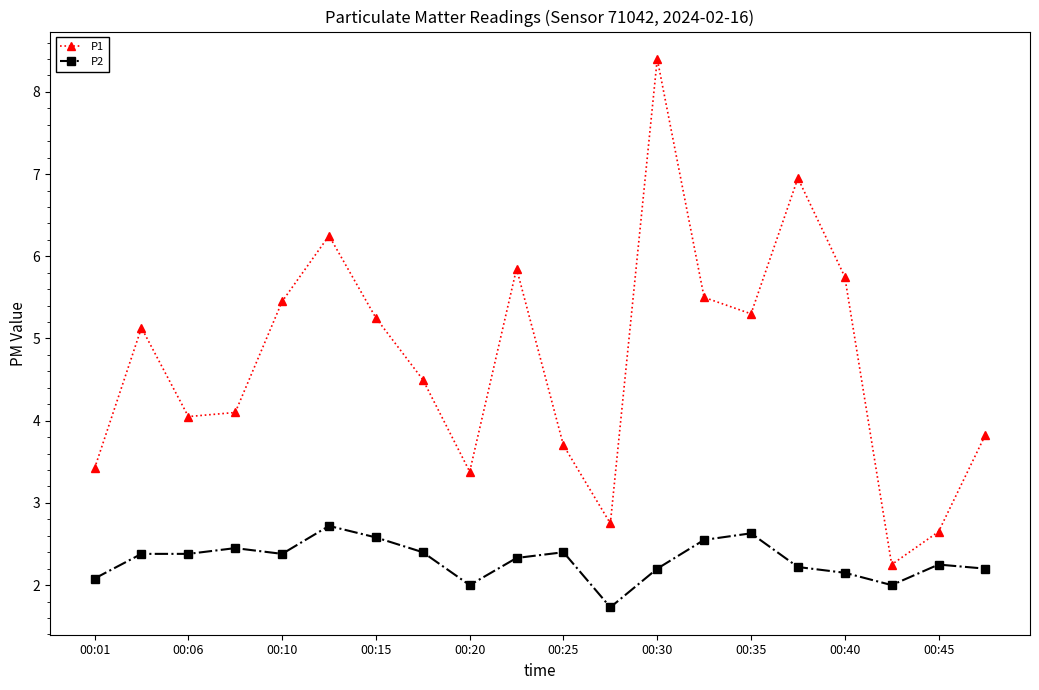

Which series has the widest spread of values?

P1